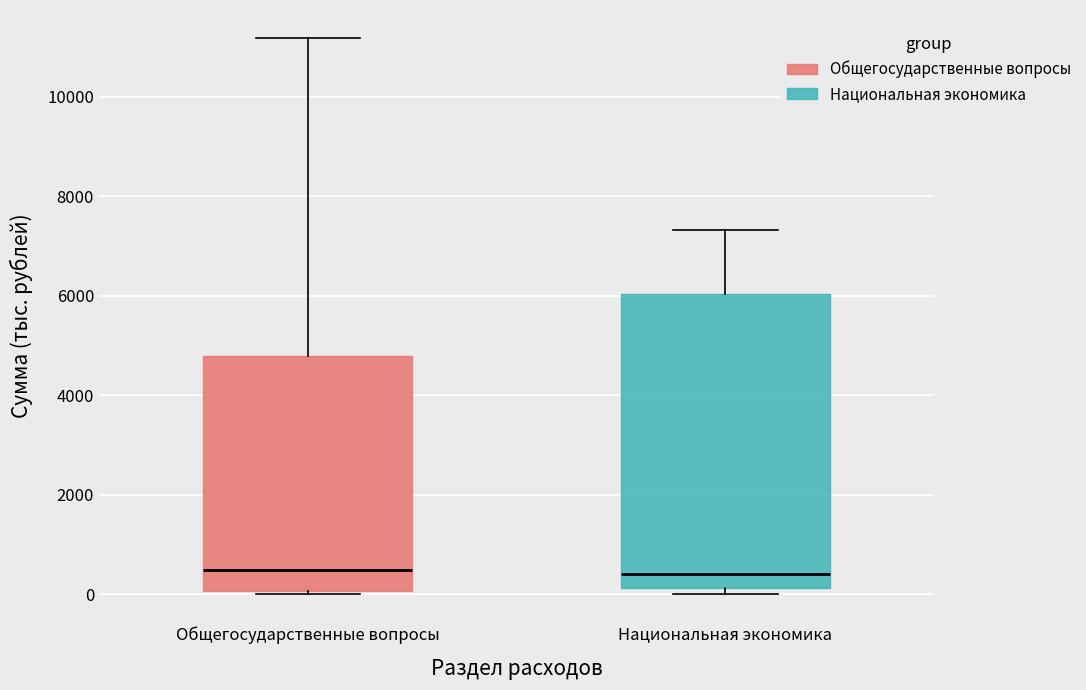

Comparing the boxes themselves (not the whiskers), which one is the tallest?

Национальная экономика